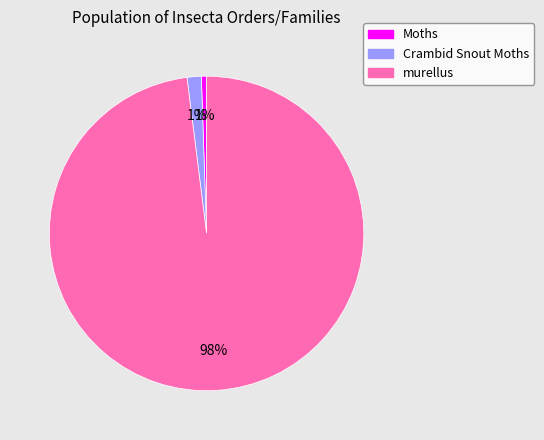

The murellus slice represents 90% of the pie. True or false?

False